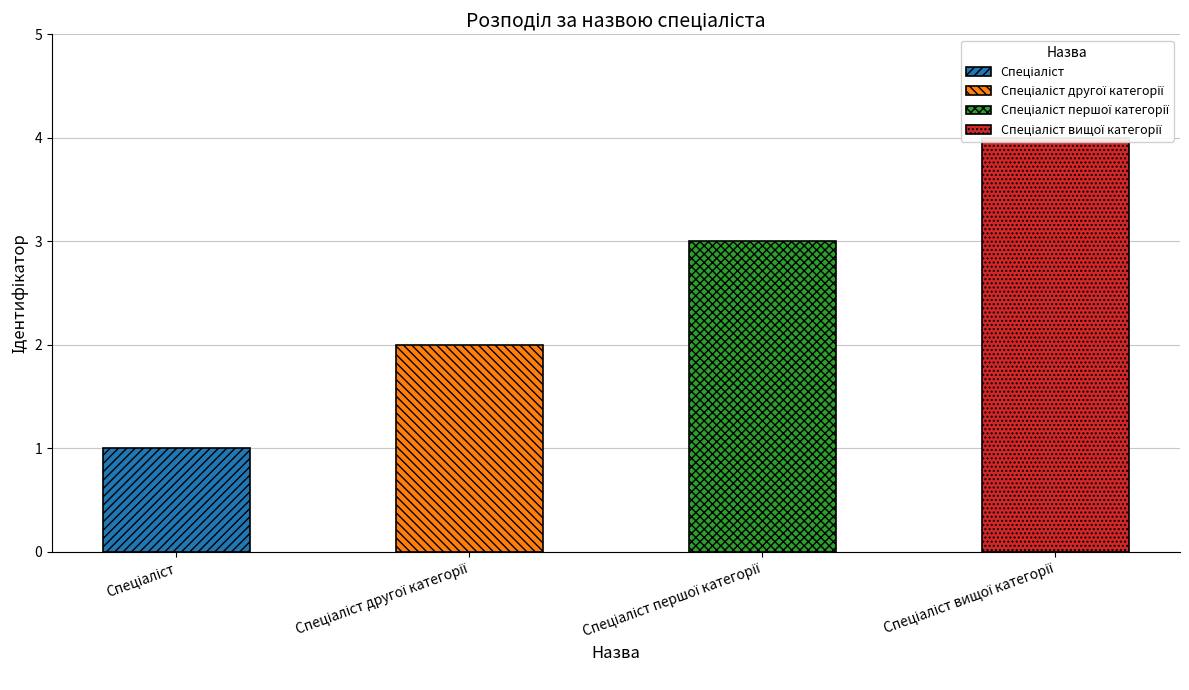

Count the number of categories in the chart.

4